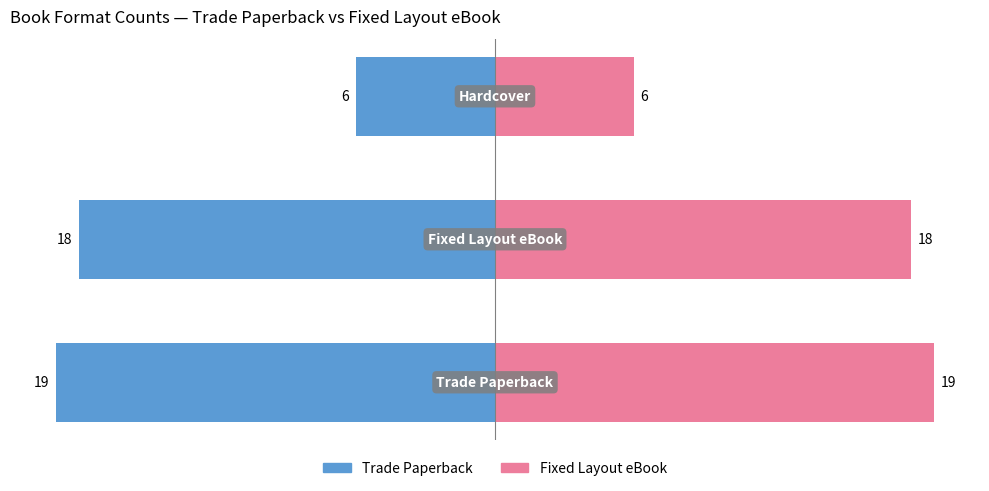

What is the average value of the Fixed Layout eBook series?

14